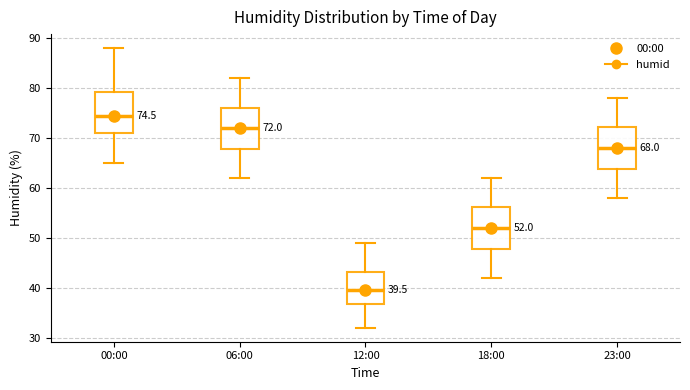

Which box's median line is the highest?

00:00